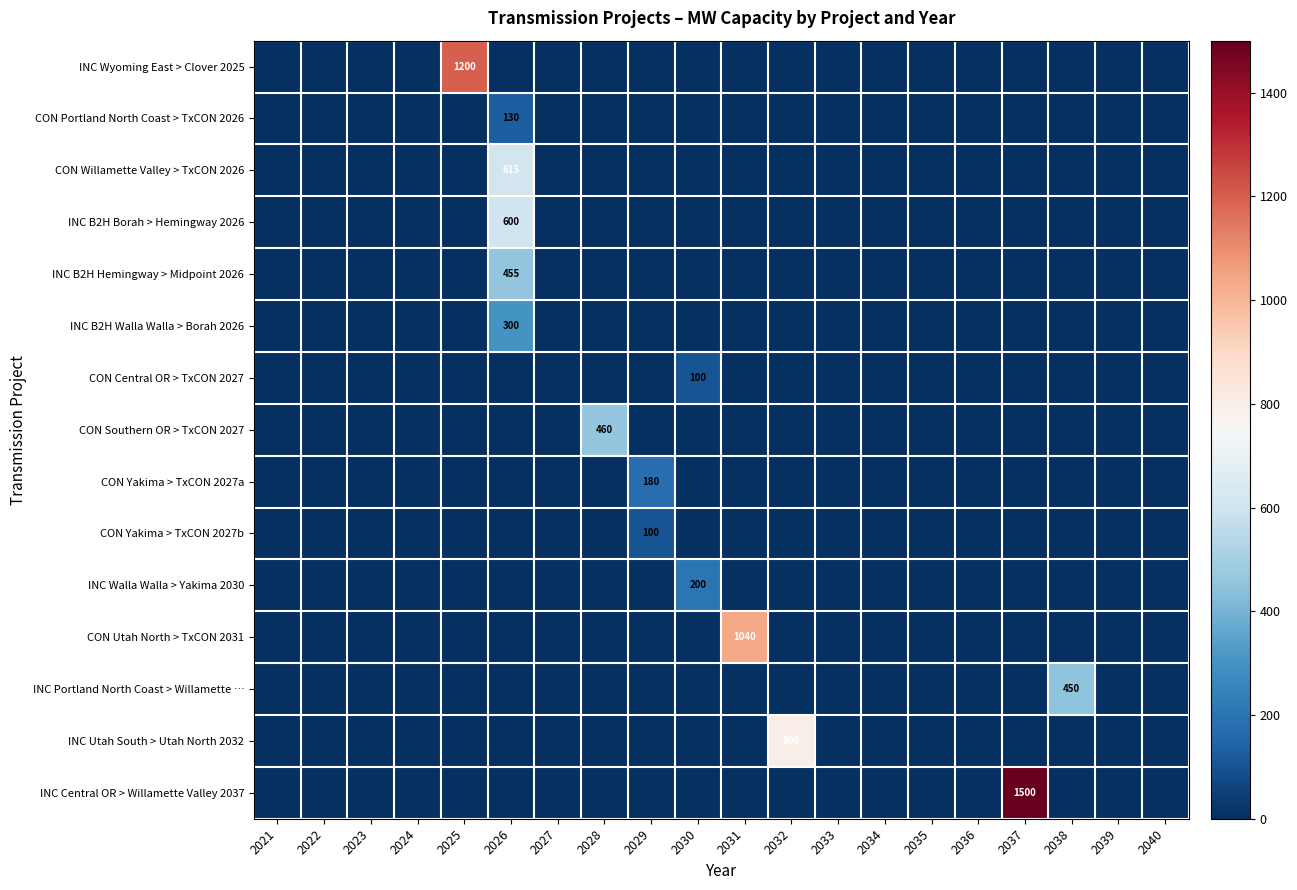

At which label does INC B2H Borah > Hemingway 2026 reach its minimum?

2021